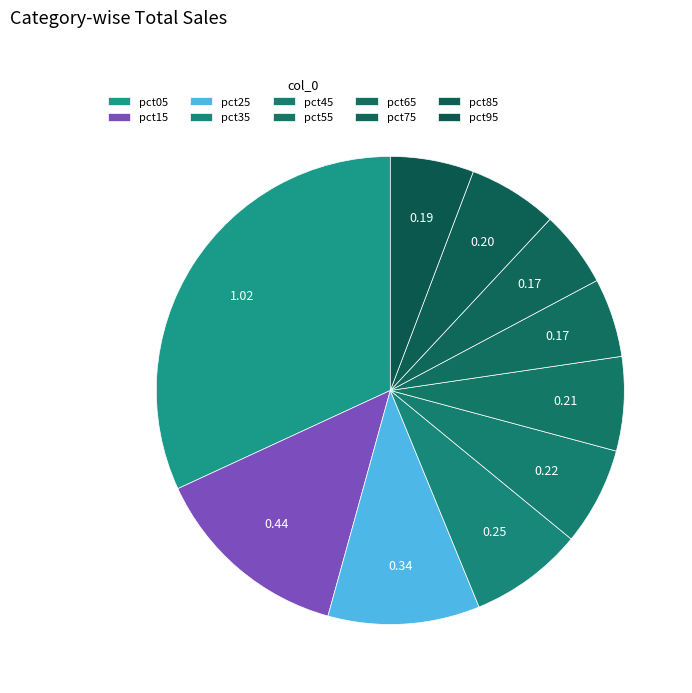

Does any single category account for the majority?

No